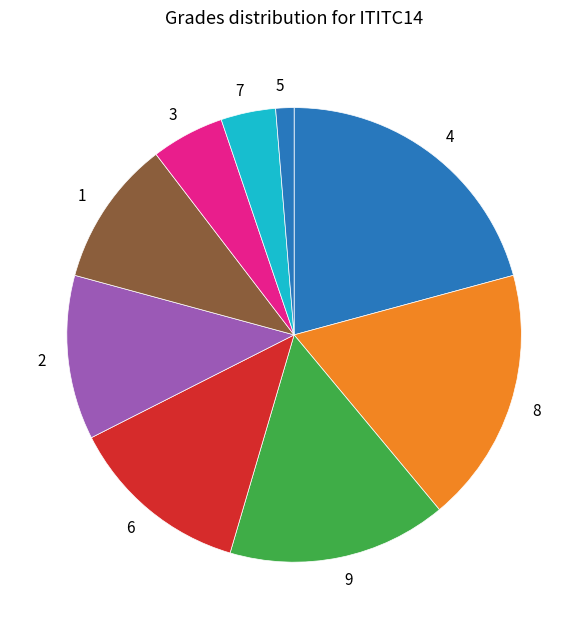

Rank the categories by value from lowest to highest.

5, 7, 3, 1, 2, 6, 9, 8, 4